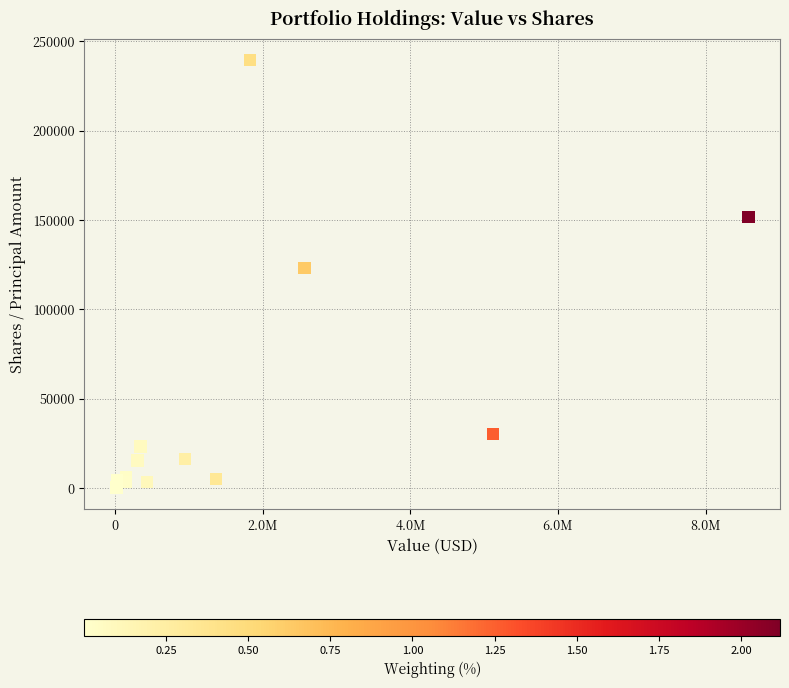

What Y value in the scatter plot is closest to 119789?

123000